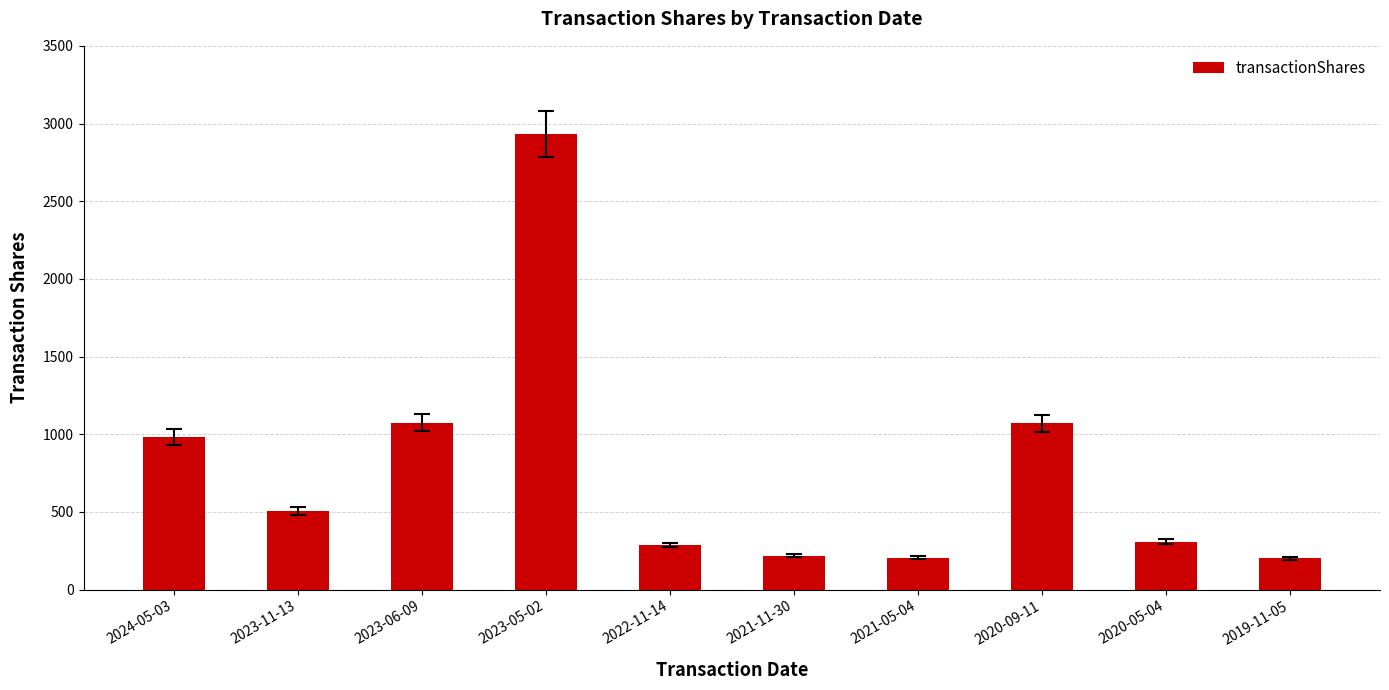

The value at 2022-11-14 is 458. True or false?

False